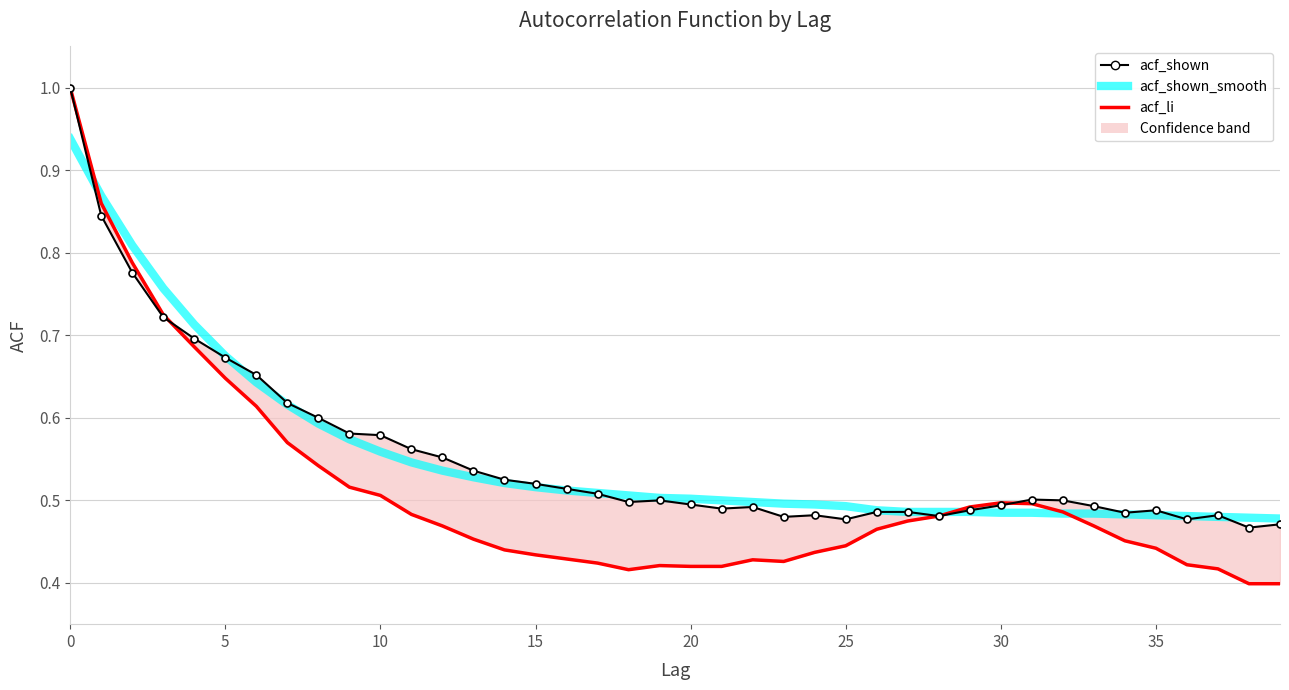

The value of acf_shown at 26 is 0.5. True or false?

True